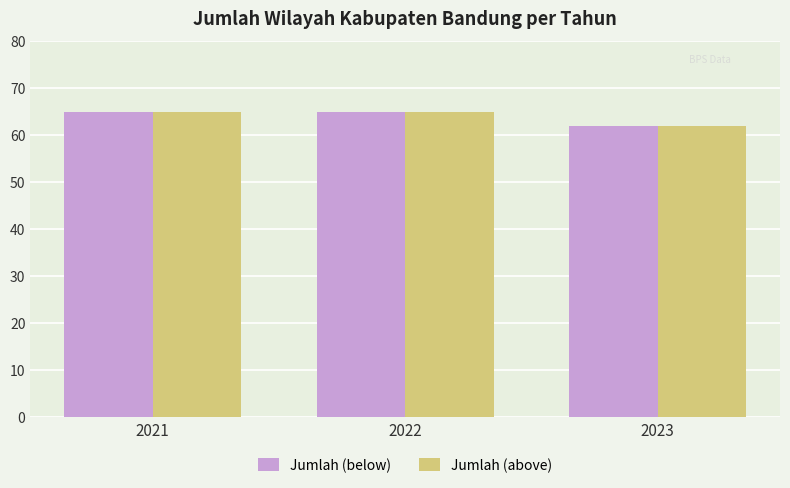

What is the maximum value shown in the chart?

65